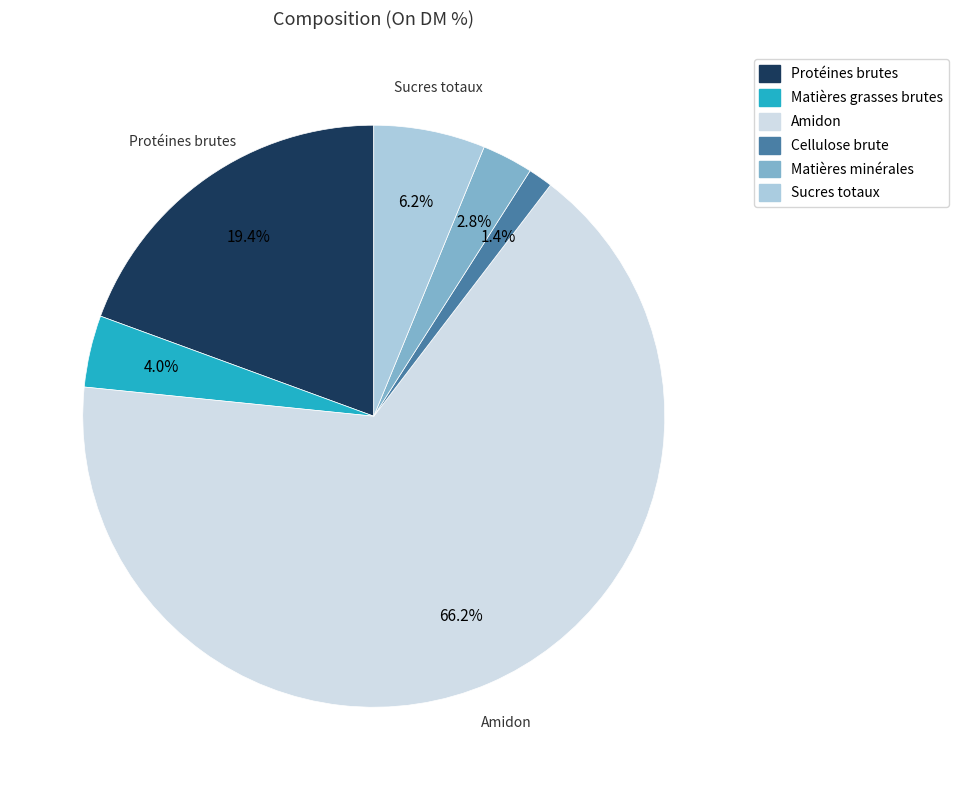

True or false: Sucres totaux accounts for 1% of the total.

False